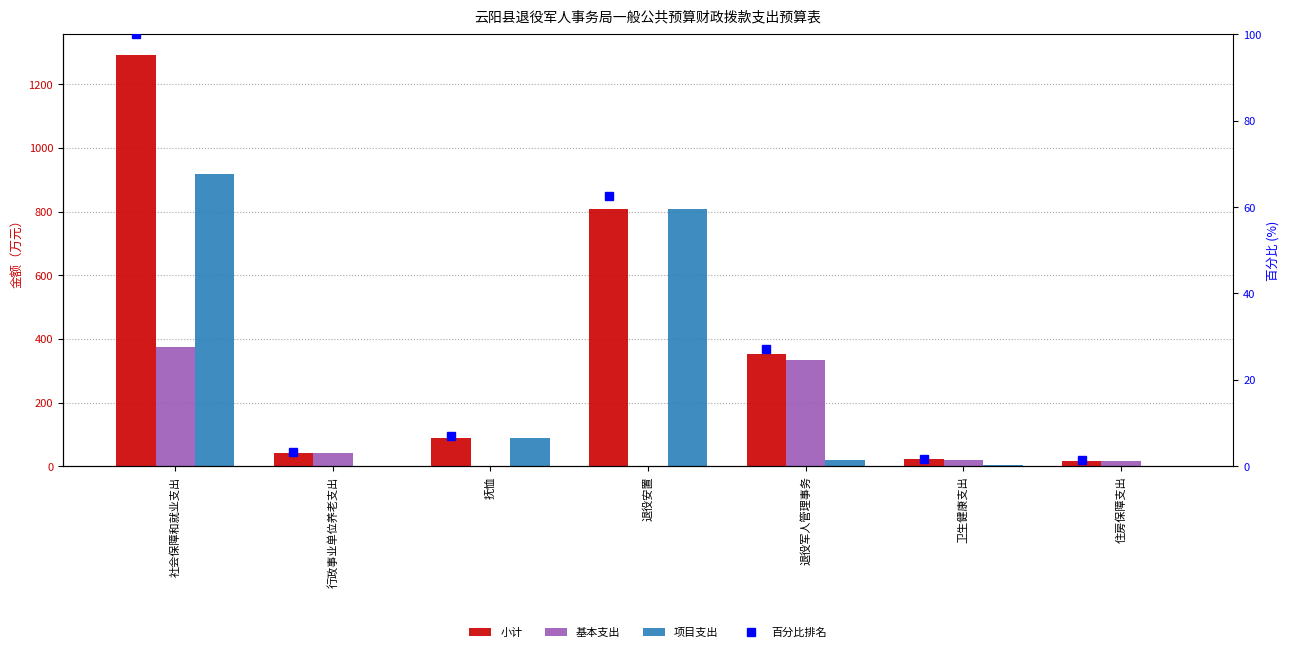

What is the difference between the second highest and minimum values in the 基本支出 series?

332.3